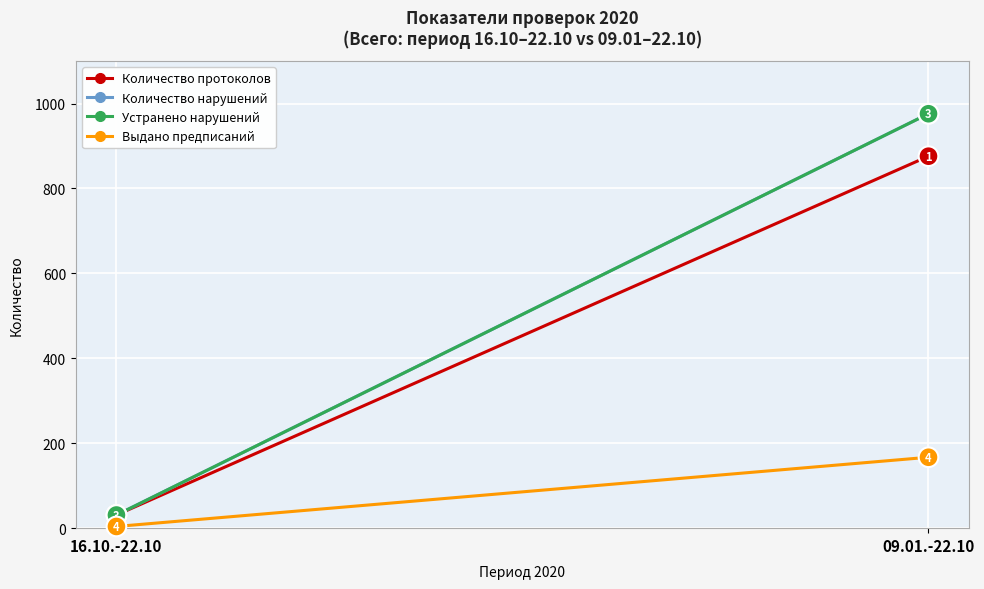

Between 16.10.-22.10 and 09.01.-22.10, which is larger?

09.01.-22.10